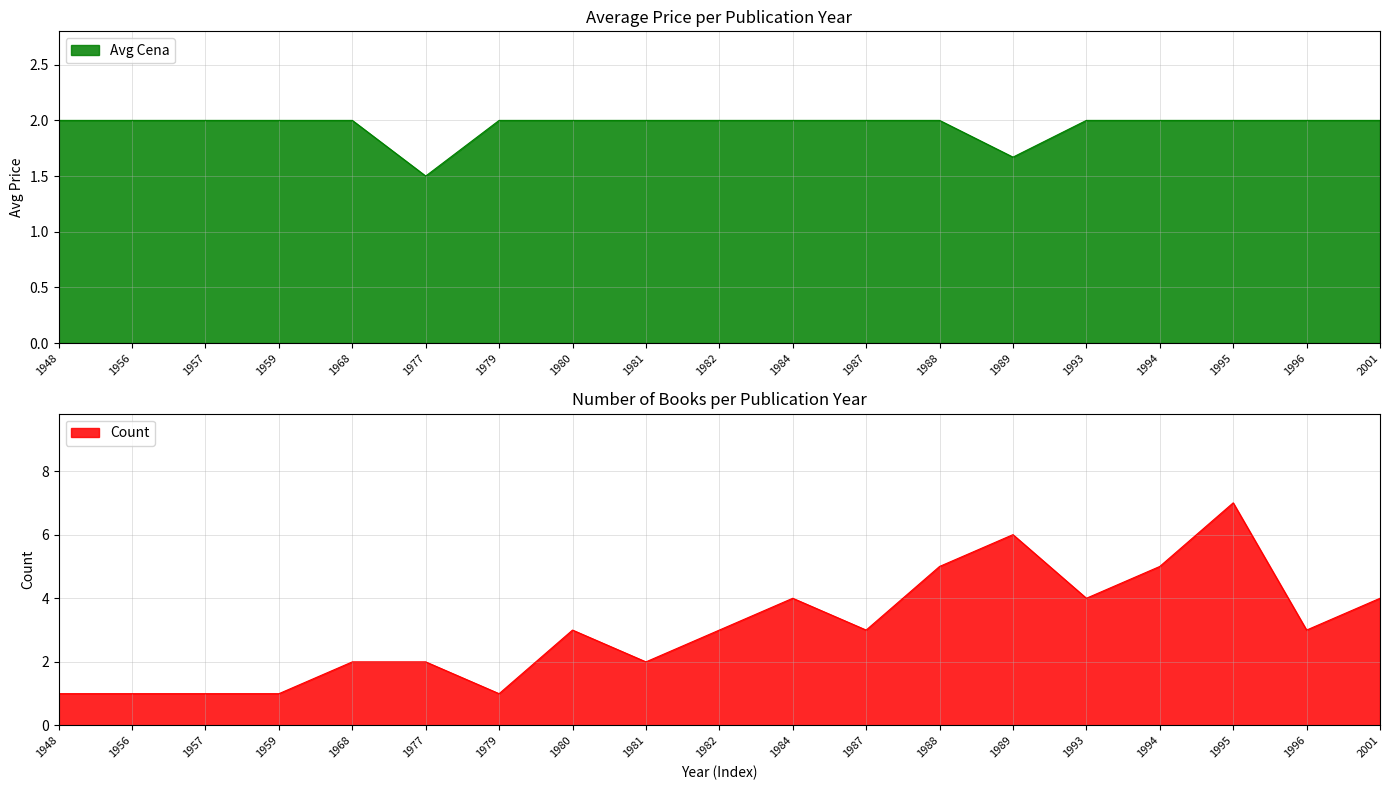

At which category does Count per Year reach its first local peak?

1980